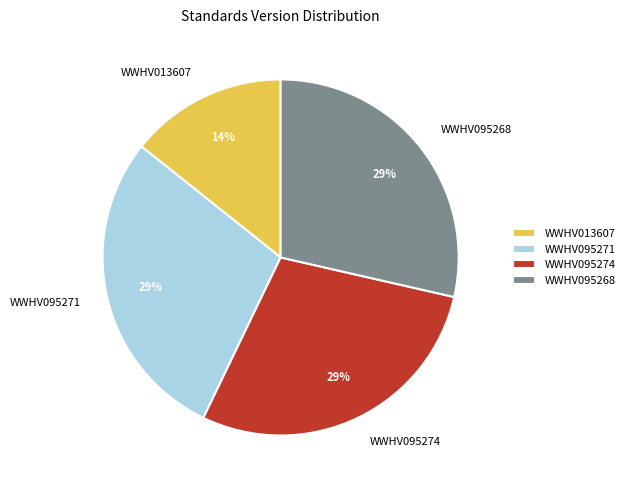

Count the number of slices in the pie.

4